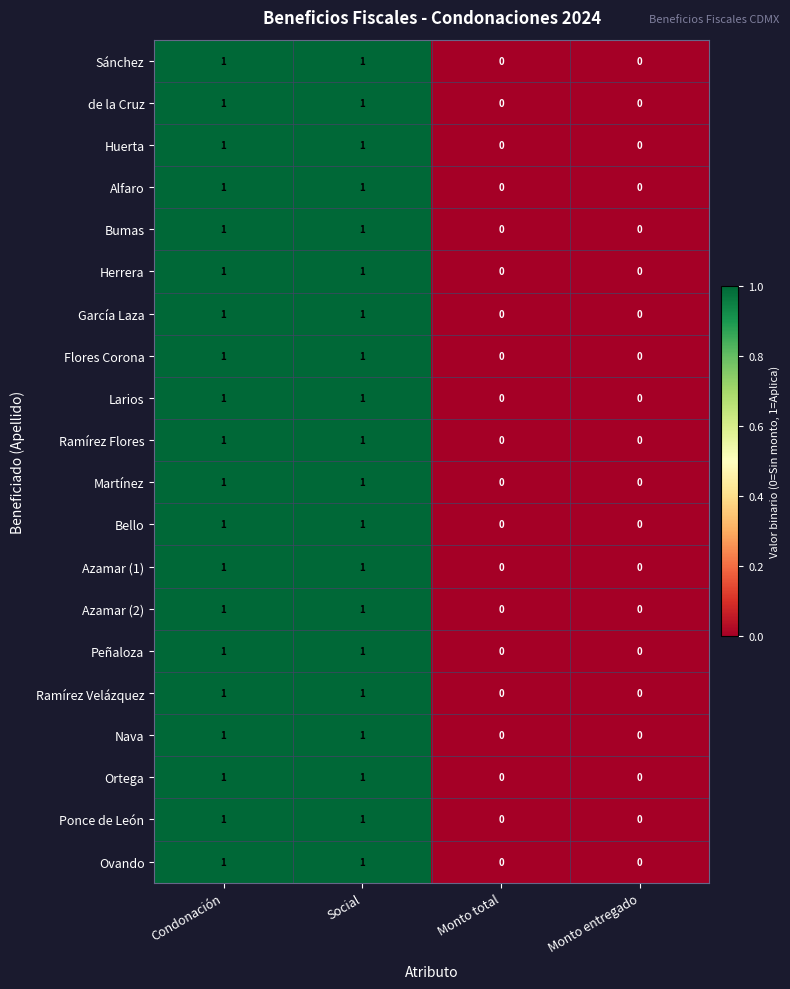

Count the Nava values in the range 0 to 1.

4